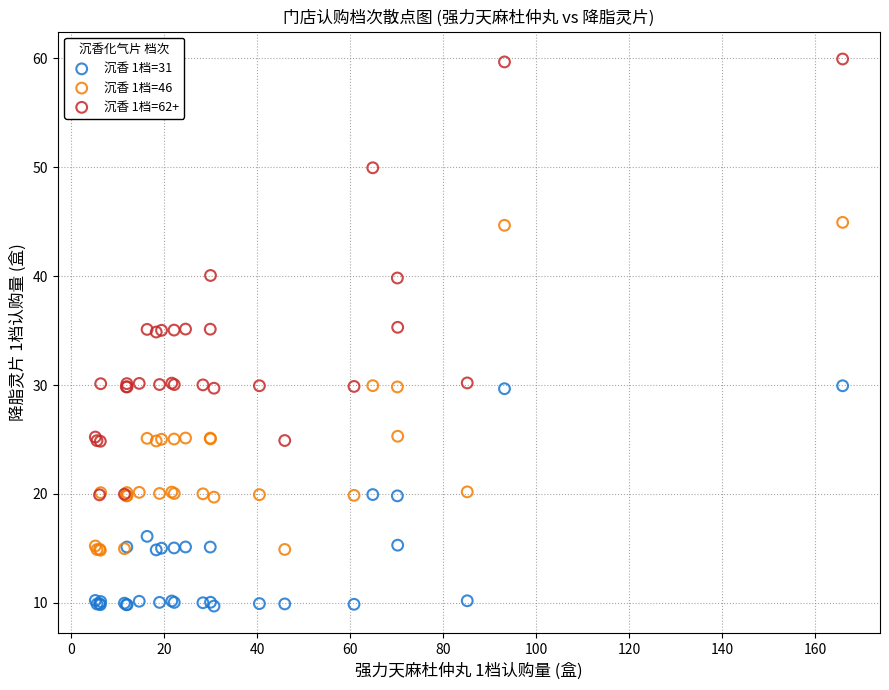

Which series contains the highest Y value?

沉香 1档=62+